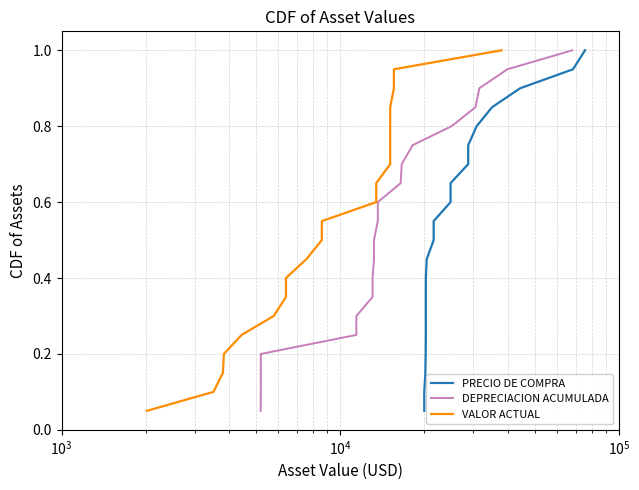

What is the difference between the maximum and minimum values in the PRECIO DE COMPRA series?

0.9